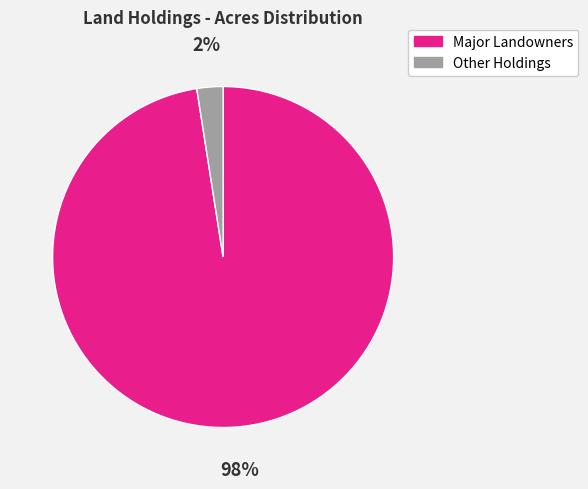

Does any single category account for the majority?

Yes